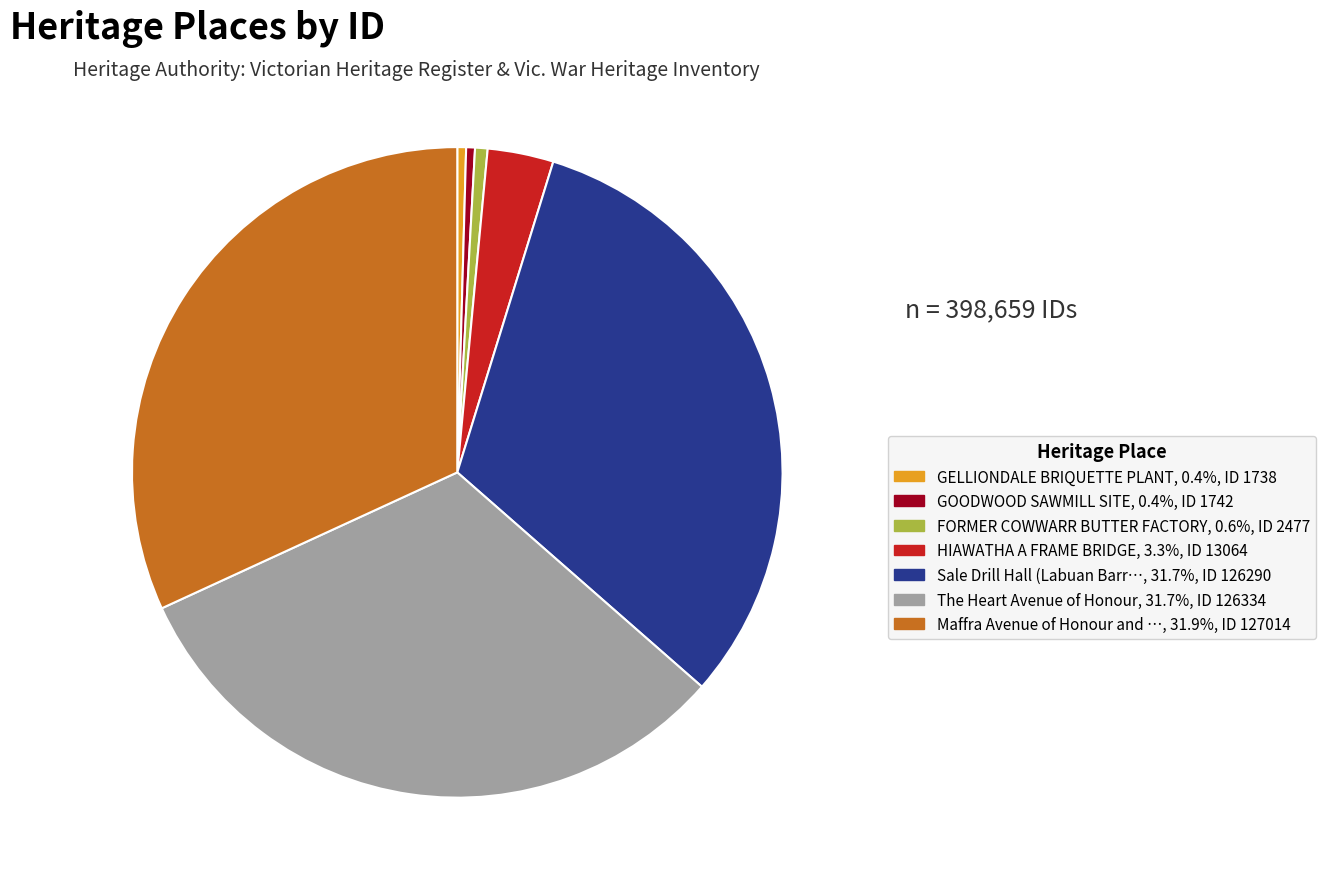

Does any single category account for the majority?

No